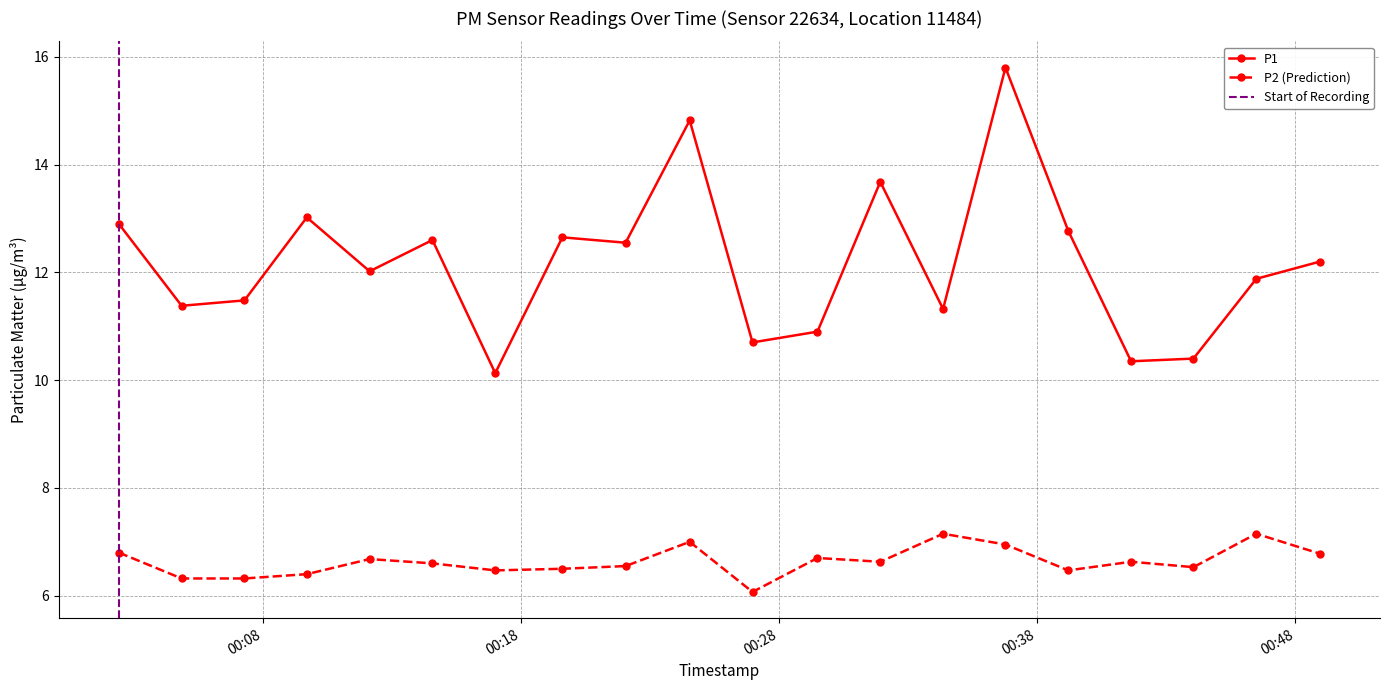

Rank the series by their average value, from highest to lowest.

P1, P2